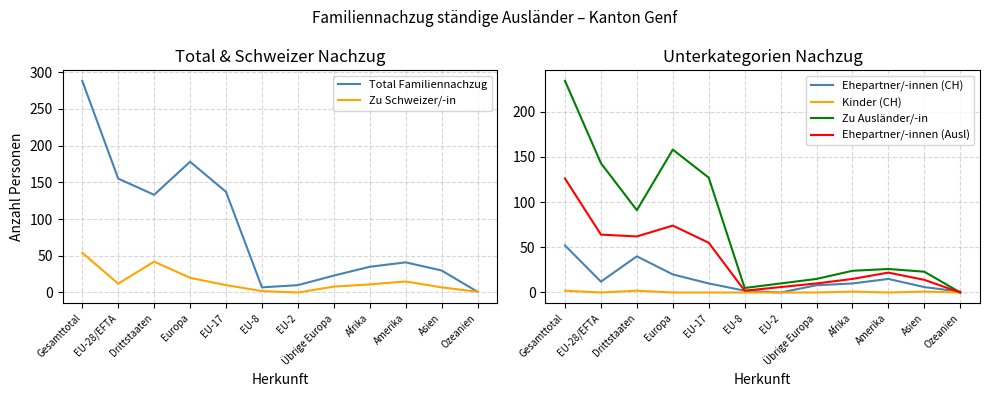

Reading left to right, transcribe all the data shown in this chart.

Total Familiennachzug: 288	155	133	178	137	7	10	23	35	41	30	1
Zu Schweizer/-in: 54	12	42	20	10	2	0	8	11	15	7	1
Ehepartner/-innen (CH): 52	12	40	20	10	2	0	8	10	15	6	1
Kinder (CH): 2	0	2	0	0	0	0	0	1	0	1	0
Zu Ausländer/-in: 234	143	91	158	127	5	10	15	24	26	23	0
Ehepartner/-innen (Ausl): 126	64	62	74	55	2	6	10	15	22	14	0